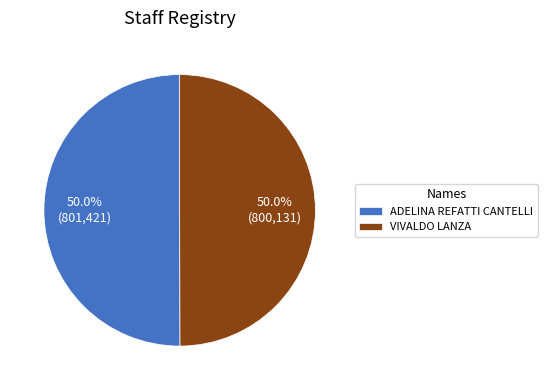

What percentage is the VIVALDO LANZA slice, to the nearest percent?

50%